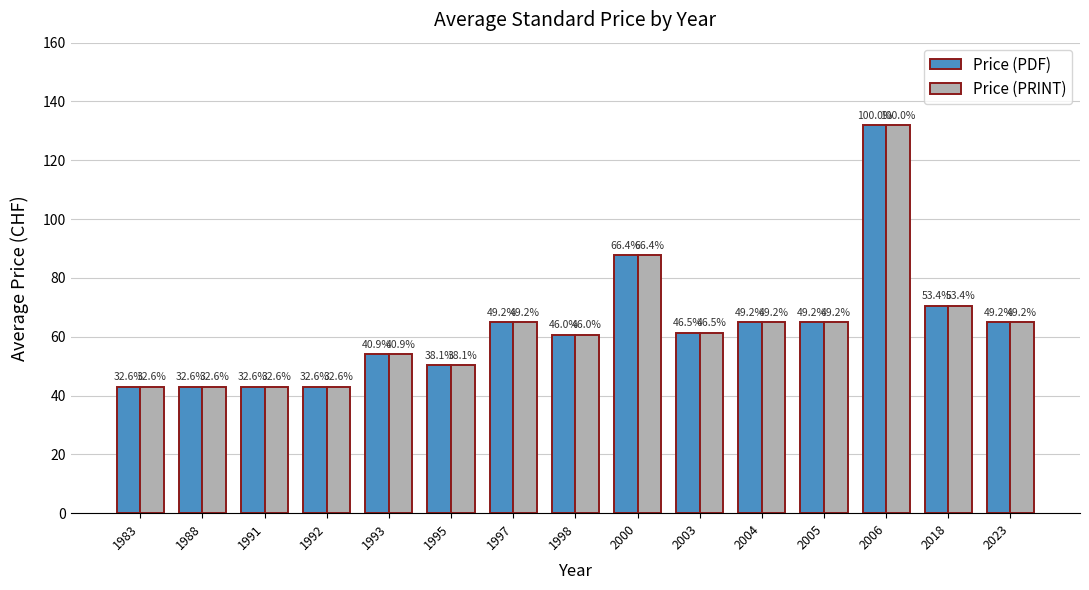

What is the difference between the Price (PDF) values at 1998 and 2003?

0.7